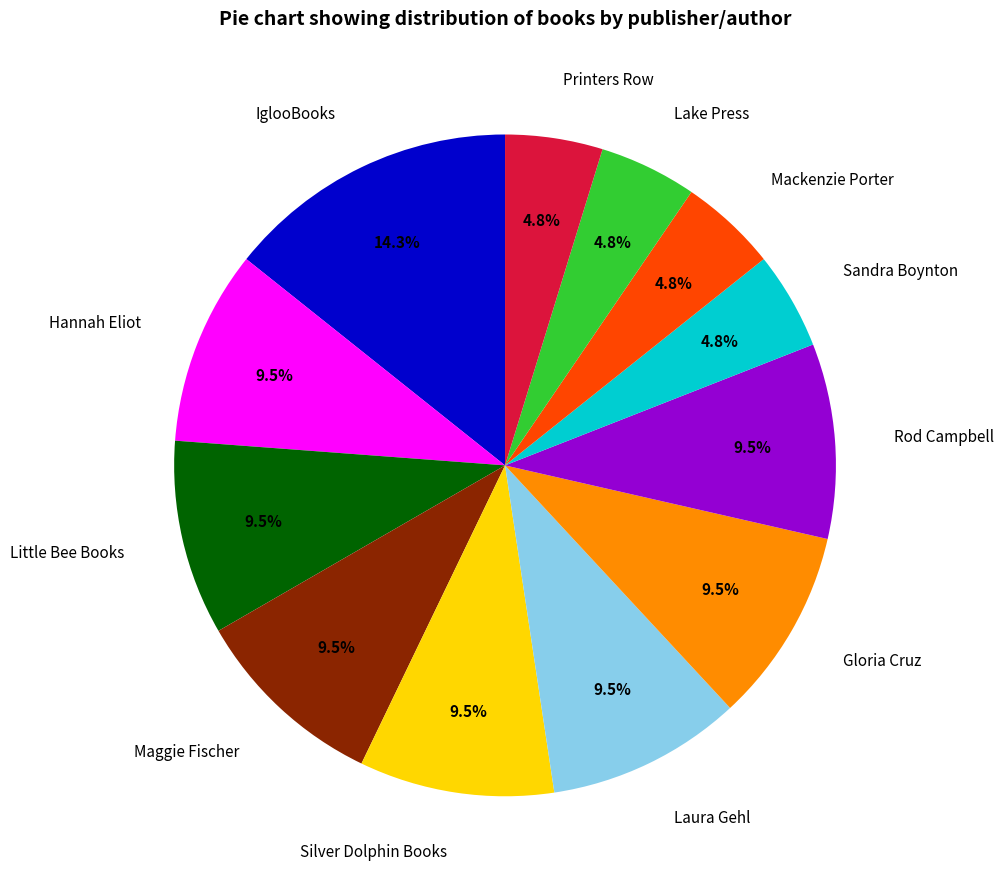

Is Mackenzie Porter the majority of the pie?

No